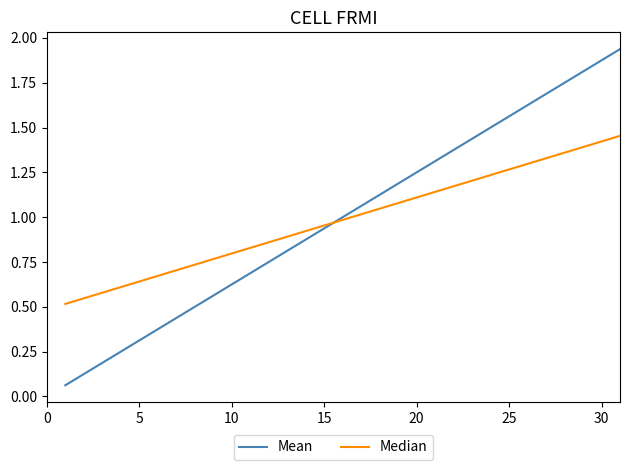

True or false: Mean has more than 2 interior local peaks.

False